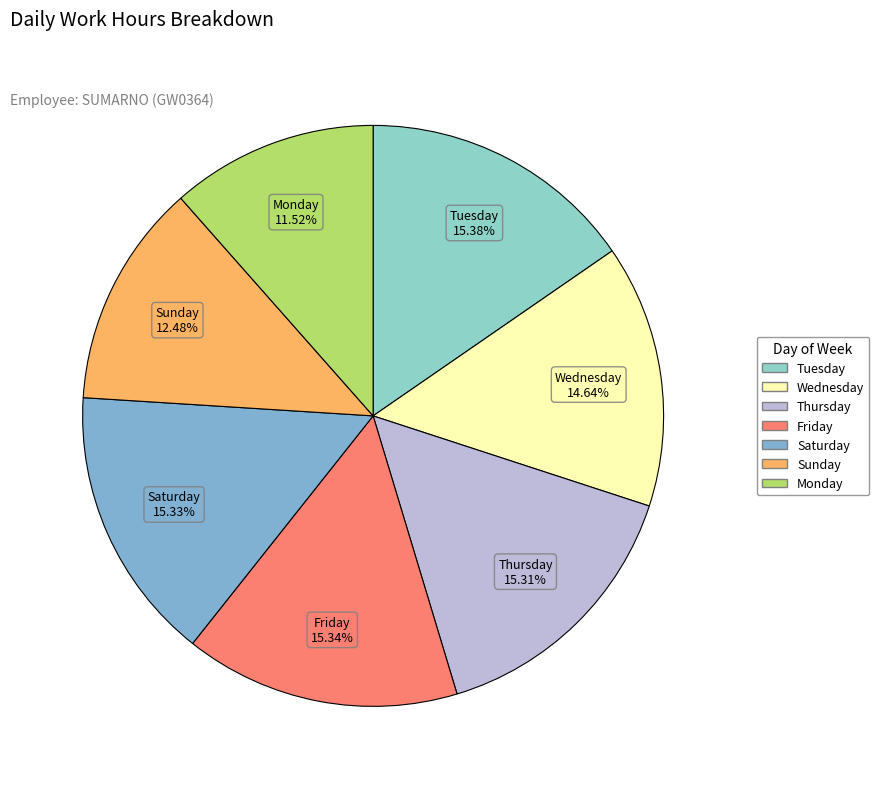

How many slices are in this pie chart?

7